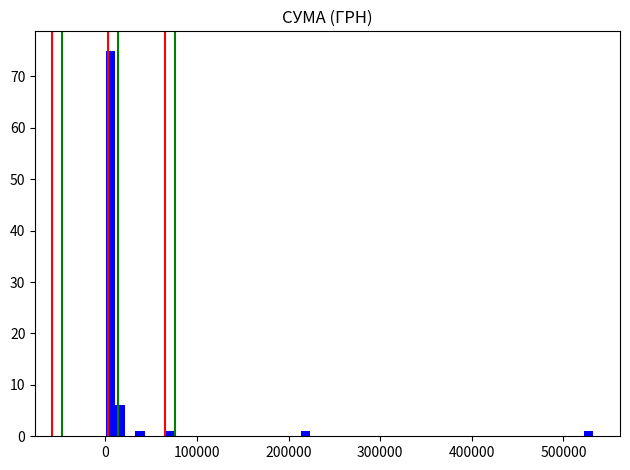

Read against the x-axis, roughly where is the centre of the tallest bar?

10000